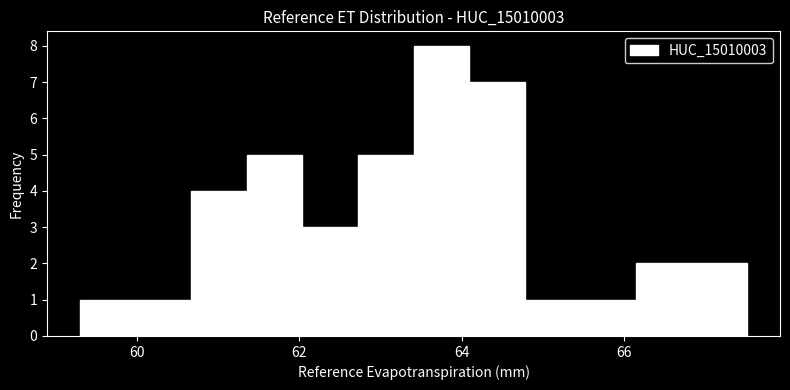

Read against the x-axis, roughly where is the centre of the tallest bar?

63.8